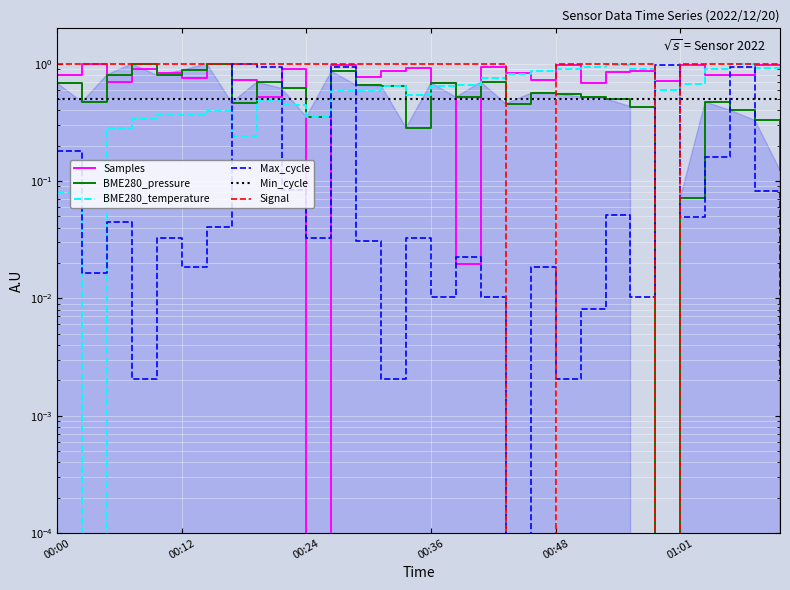

Is it true that Samples equals 0.9 at 9?

True